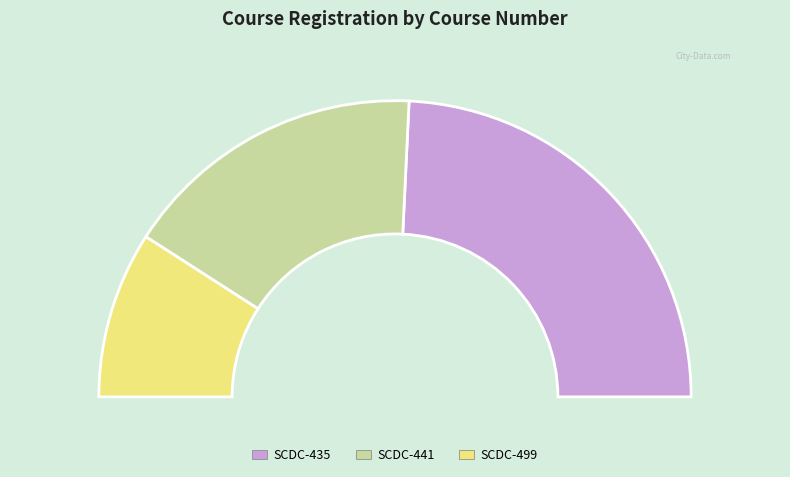

How many segments does this pie chart have?

3